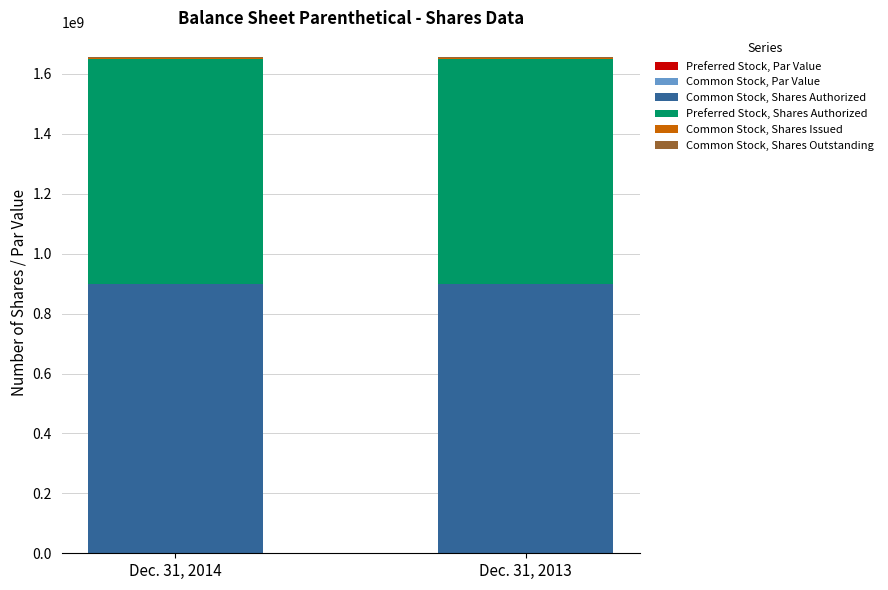

Between Dec. 31, 2014 and Dec. 31, 2013, which series saw the biggest shift?

Preferred Stock, Par Value